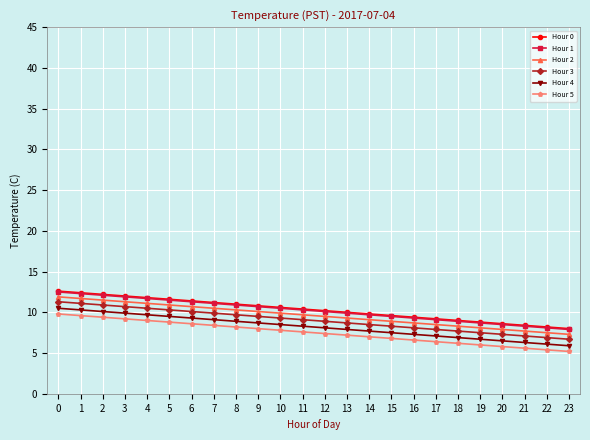

What is the minimum value shown in the chart?

5.2